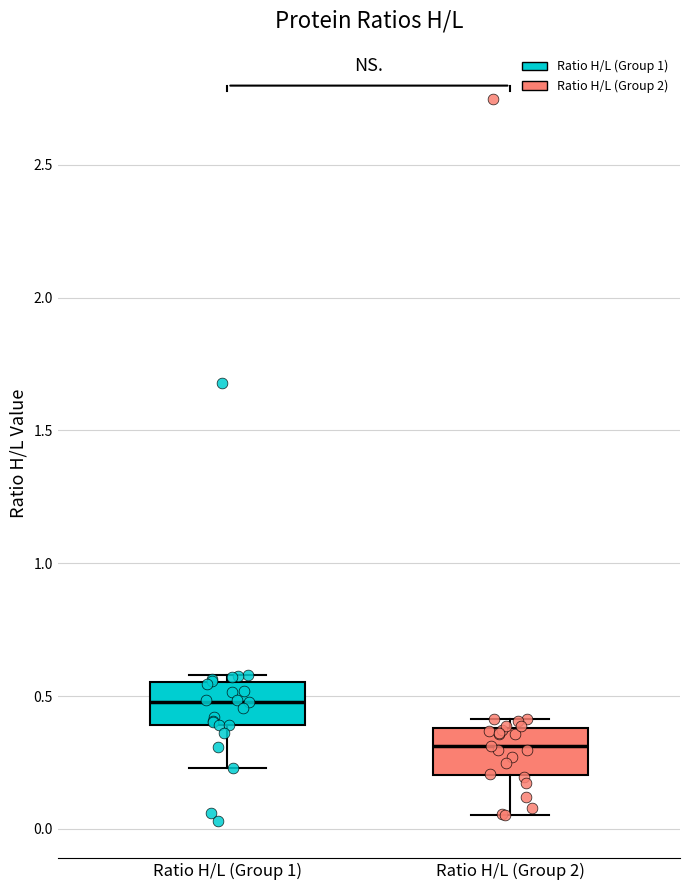

Which box has the highest median line?

Ratio H/L (Group 1)